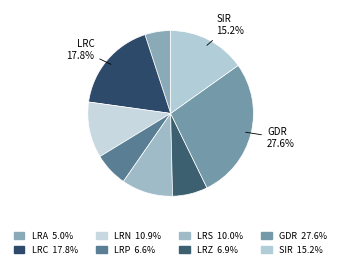

True or false: LRS accounts for 1% of the total.

False